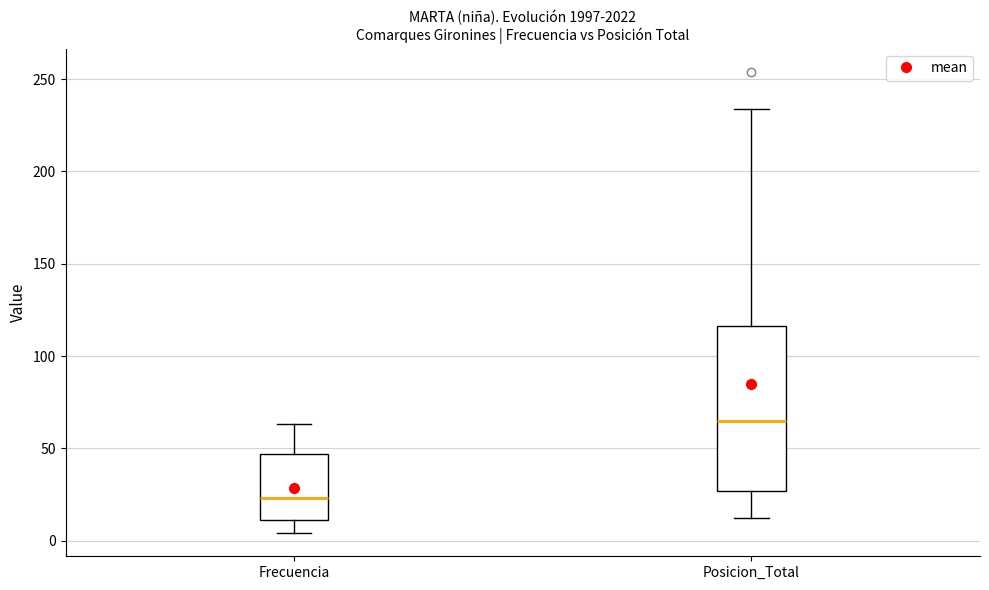

Where does the upper whisker of the box for Posicion_Total end on the y-axis? The values are not printed on the chart, so give them approximately, as read against the axis.

235